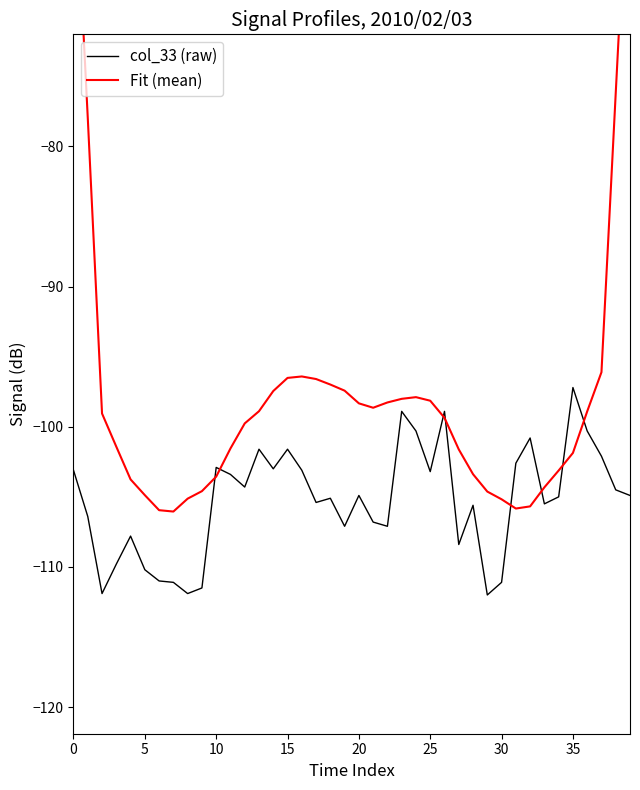

True or false: col_33 (raw) has a value of -177.8 at 25.

False